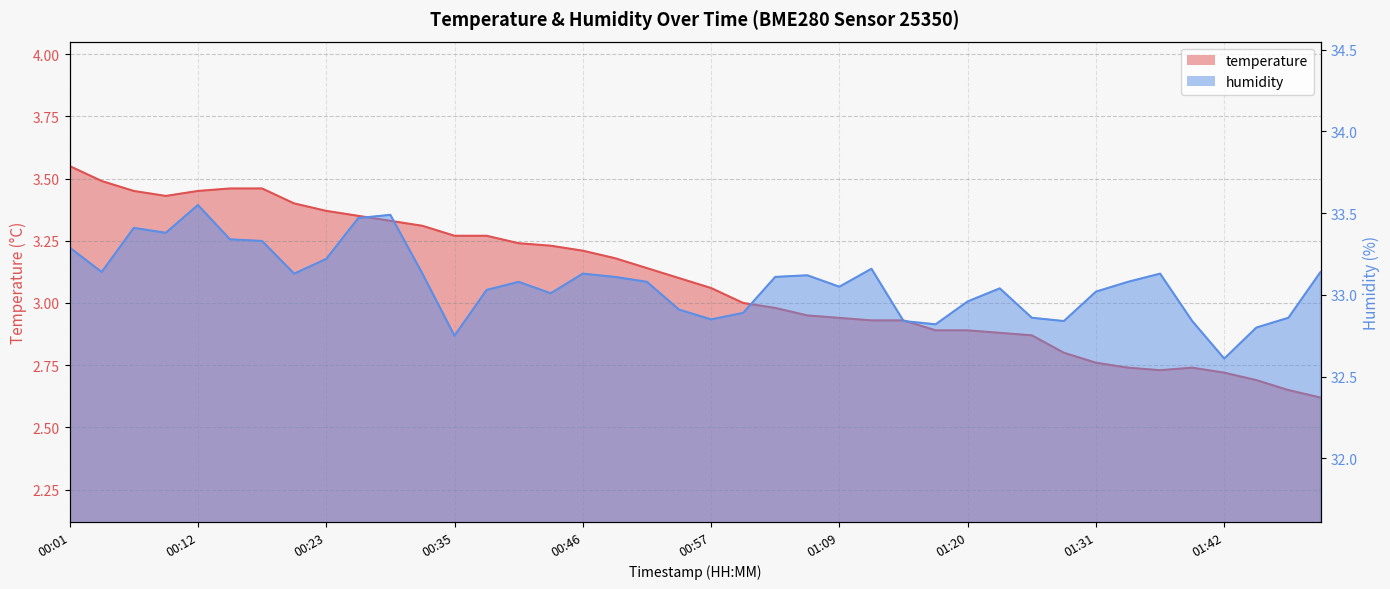

Which series has the largest range (max minus min)?

humidity